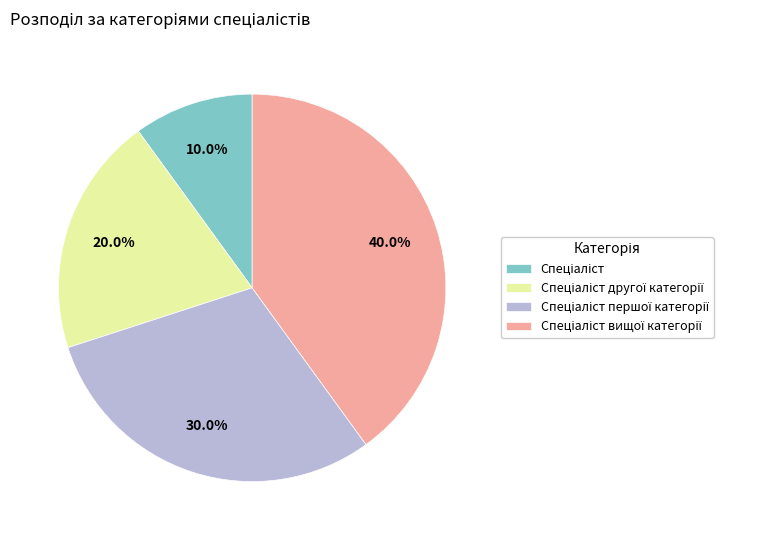

Is there a majority slice in this chart?

No